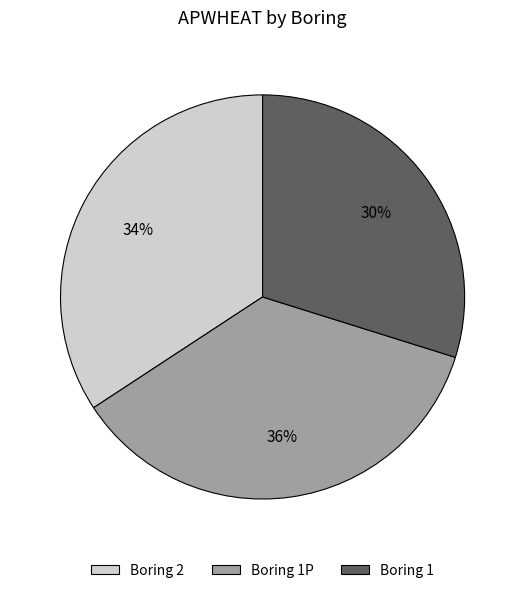

What percentage is the Boring 1P slice, to the nearest percent?

36%